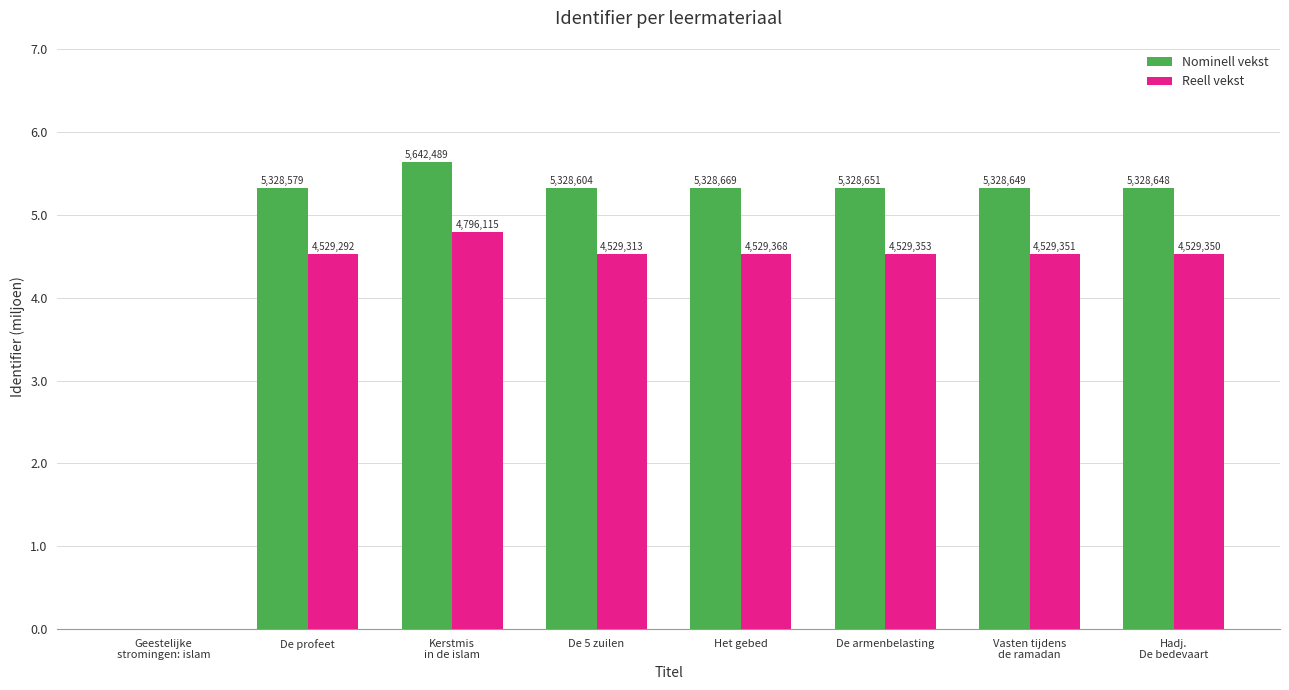

Which has a higher value, De 5 zuilen or Vasten tijdens
de ramadan?

Vasten tijdens
de ramadan